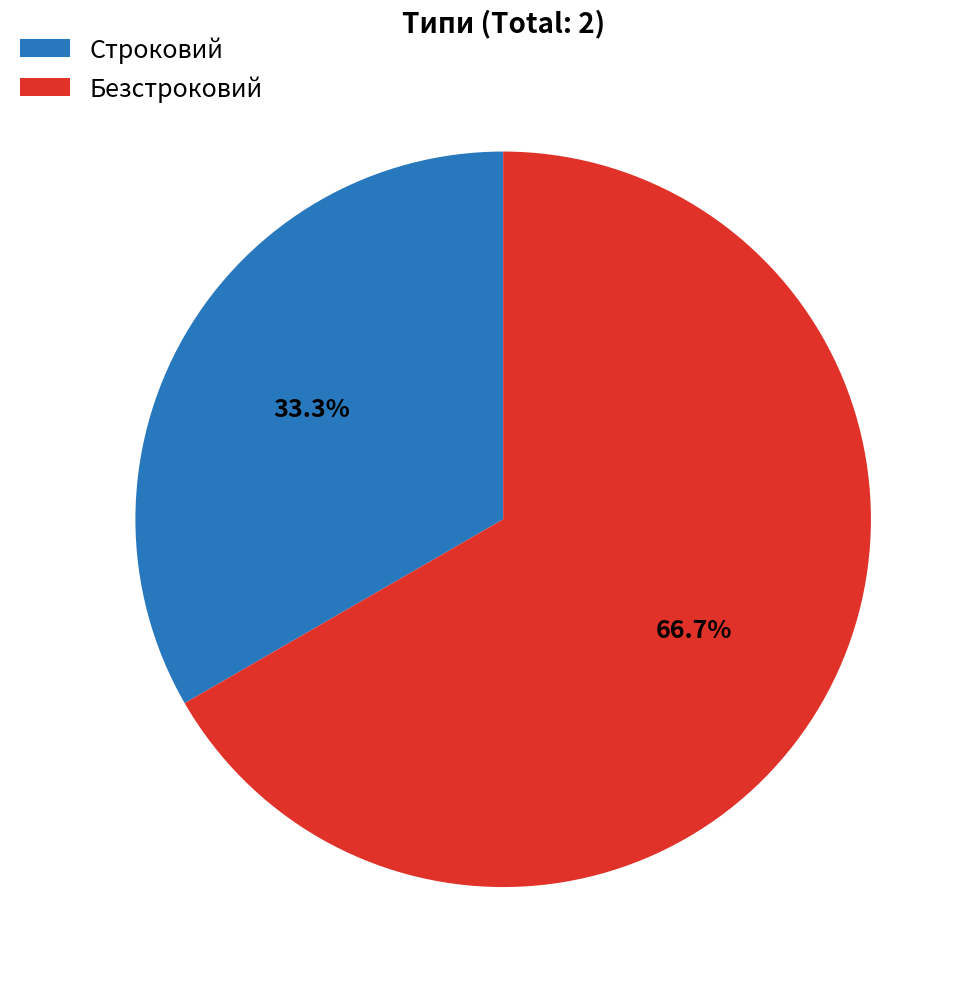

The Безстроковий slice represents 74% of the pie. True or false?

False